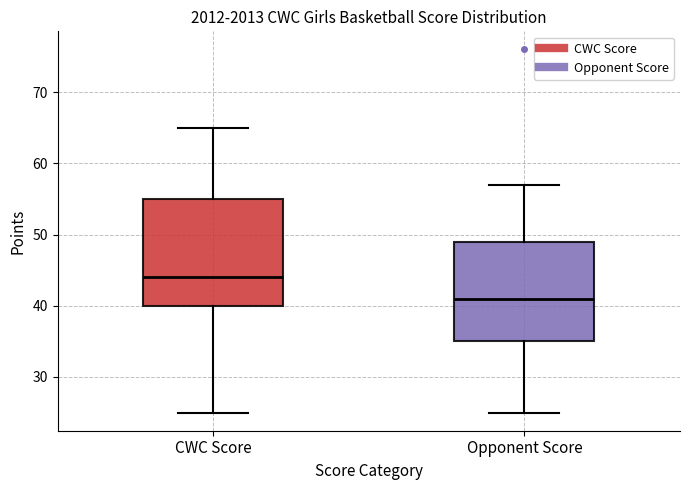

Which box's median line is the highest?

CWC Score